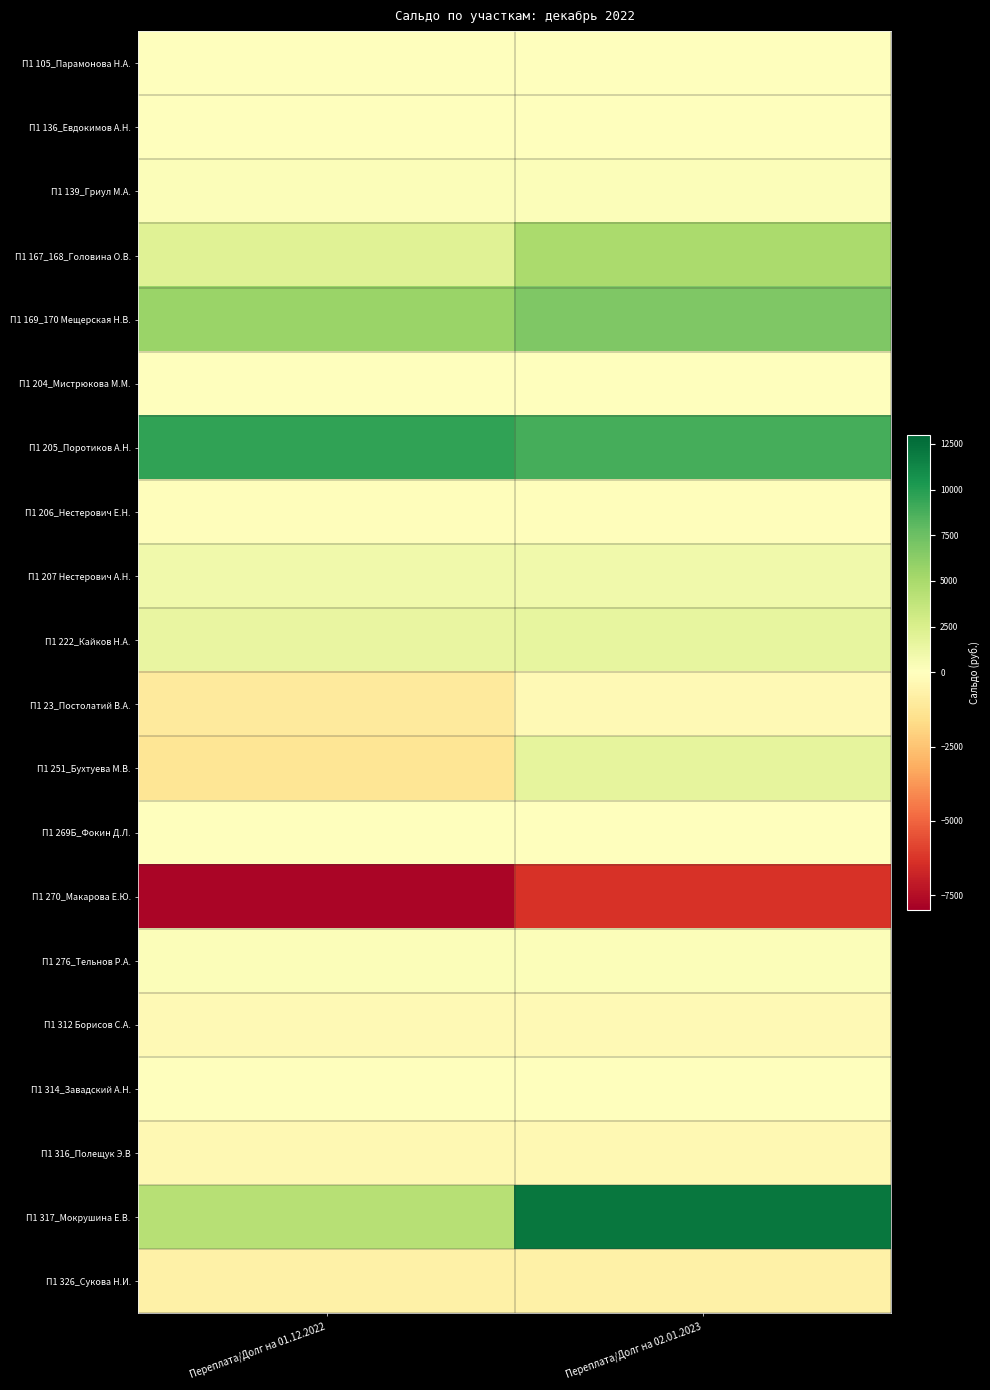

How many data points does each series have?

2